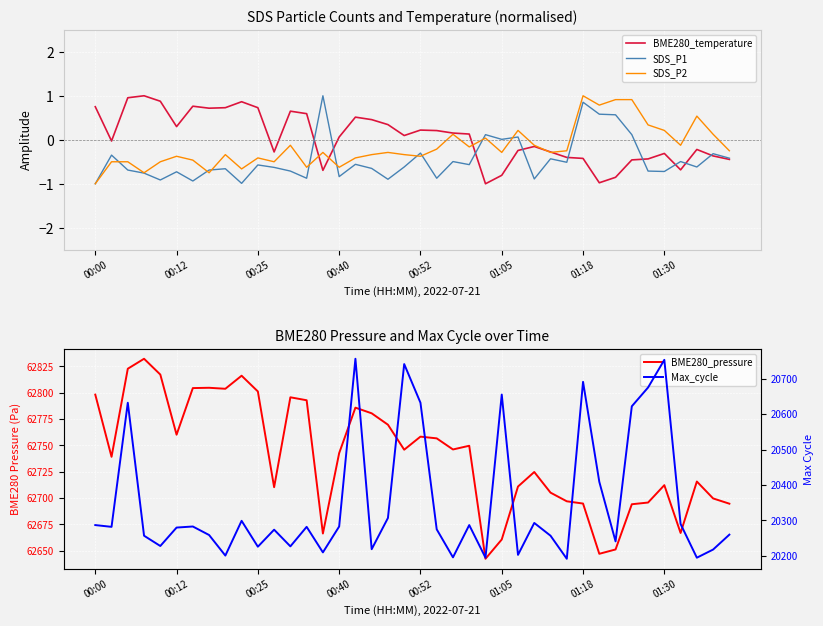

What is the lowest value of the SDS_P2 series?

-1.0